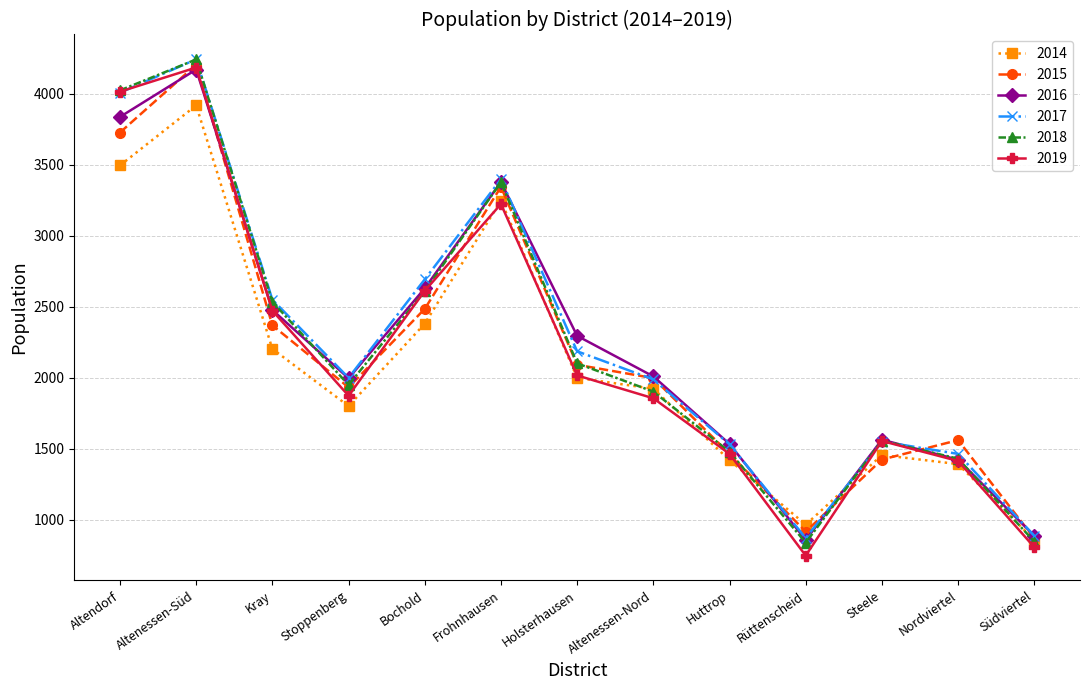

What is the sum of the 2016 values at Holsterhausen and Altendorf?

6133